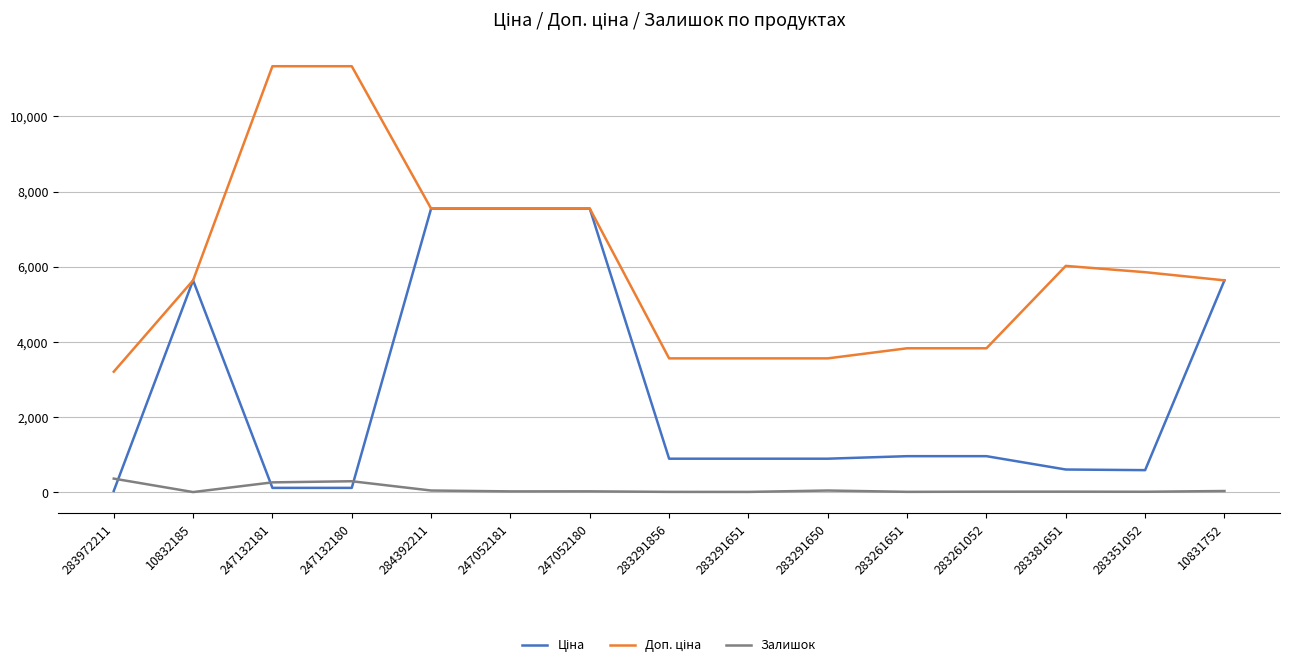

The value of Залишок at 247132180 is 290.0. True or false?

True